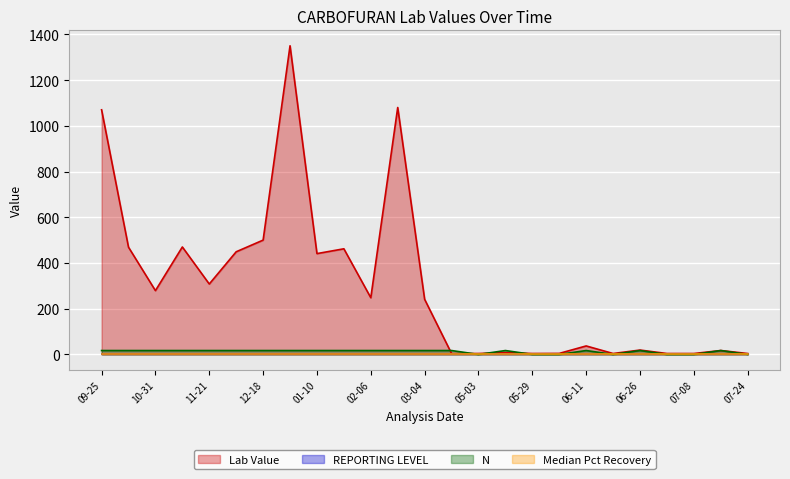

How many intersections are there between N and Median Pct Recovery?

2